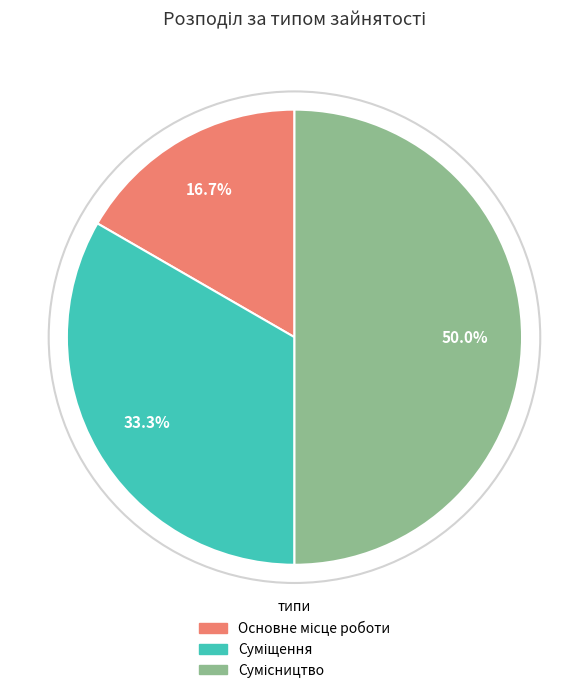

To the nearest percent, what is the difference between the largest and smallest slice percentages?

33%